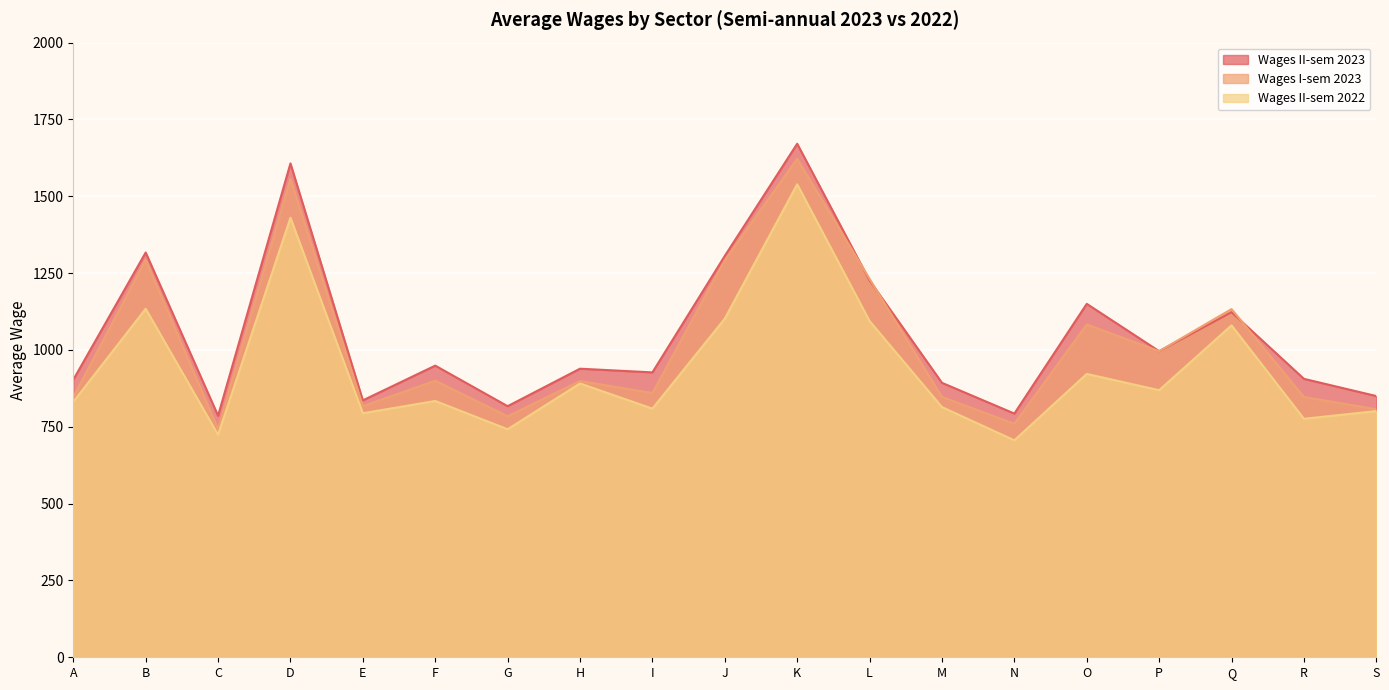

True or false: Wages II-sem 2023 has a value of 817 at G.

True